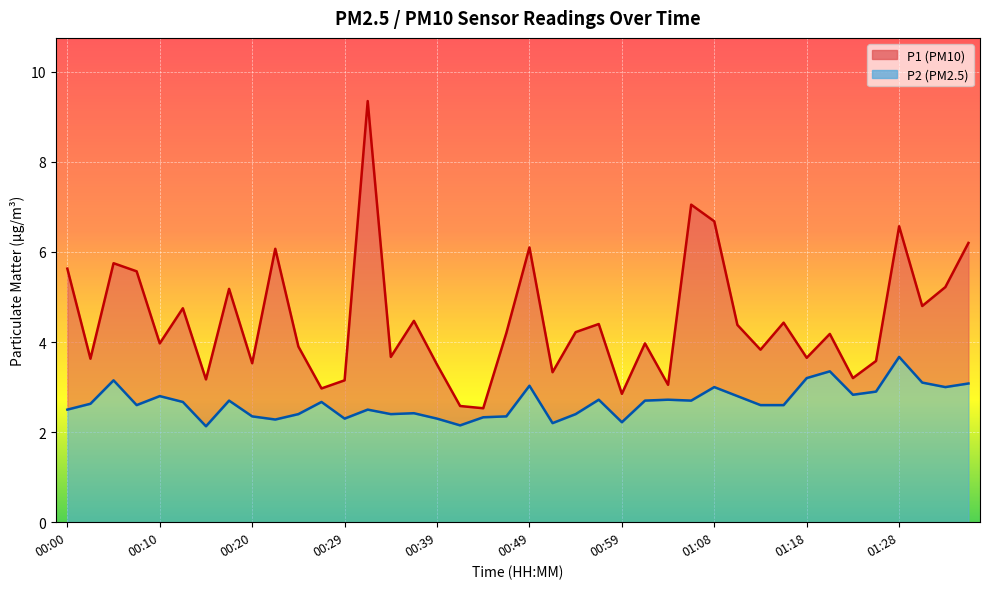

What is the total value across all series at 00:05?

8.9